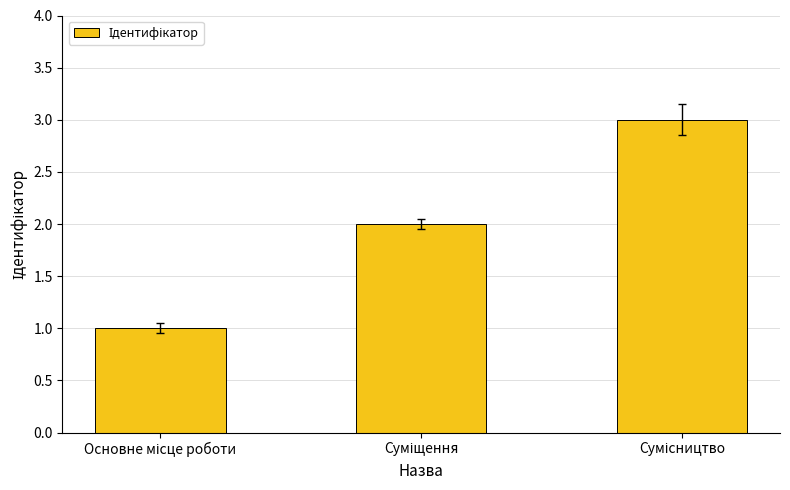

What is the sum of all values?

6